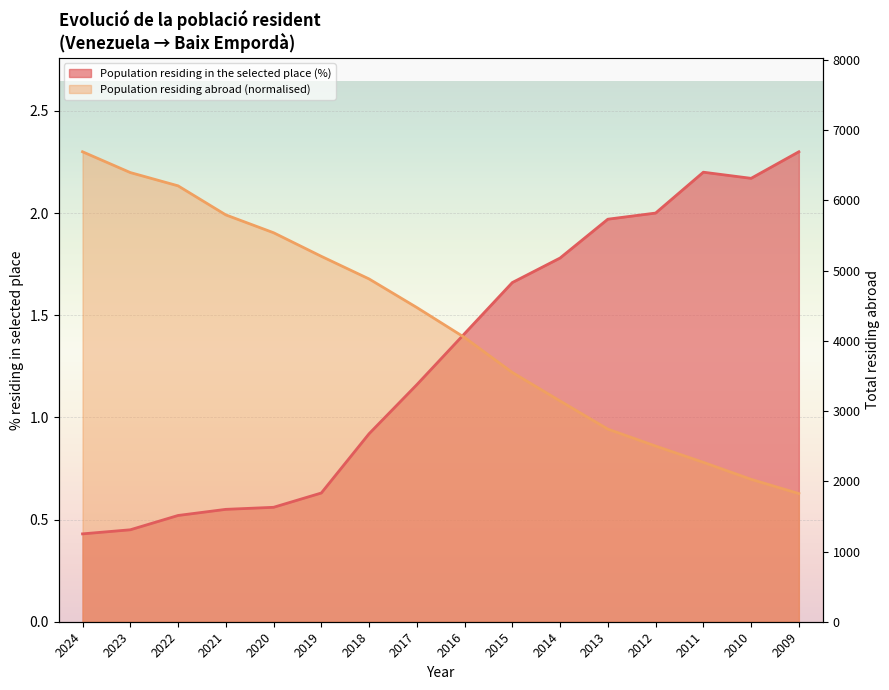

Reading right to left, transcribe all the data shown in this chart.

Population residing in the selected place (%): 2.3	2.2	2.2	2.0	2.0	1.8	1.7	1.4	1.2	0.9	0.6	0.6	0.6	0.5	0.5	0.4
Population residing abroad (thousands): 0.6	0.7	0.8	0.9	0.9	1.1	1.2	1.4	1.5	1.7	1.8	1.9	2.0	2.1	2.2	2.3